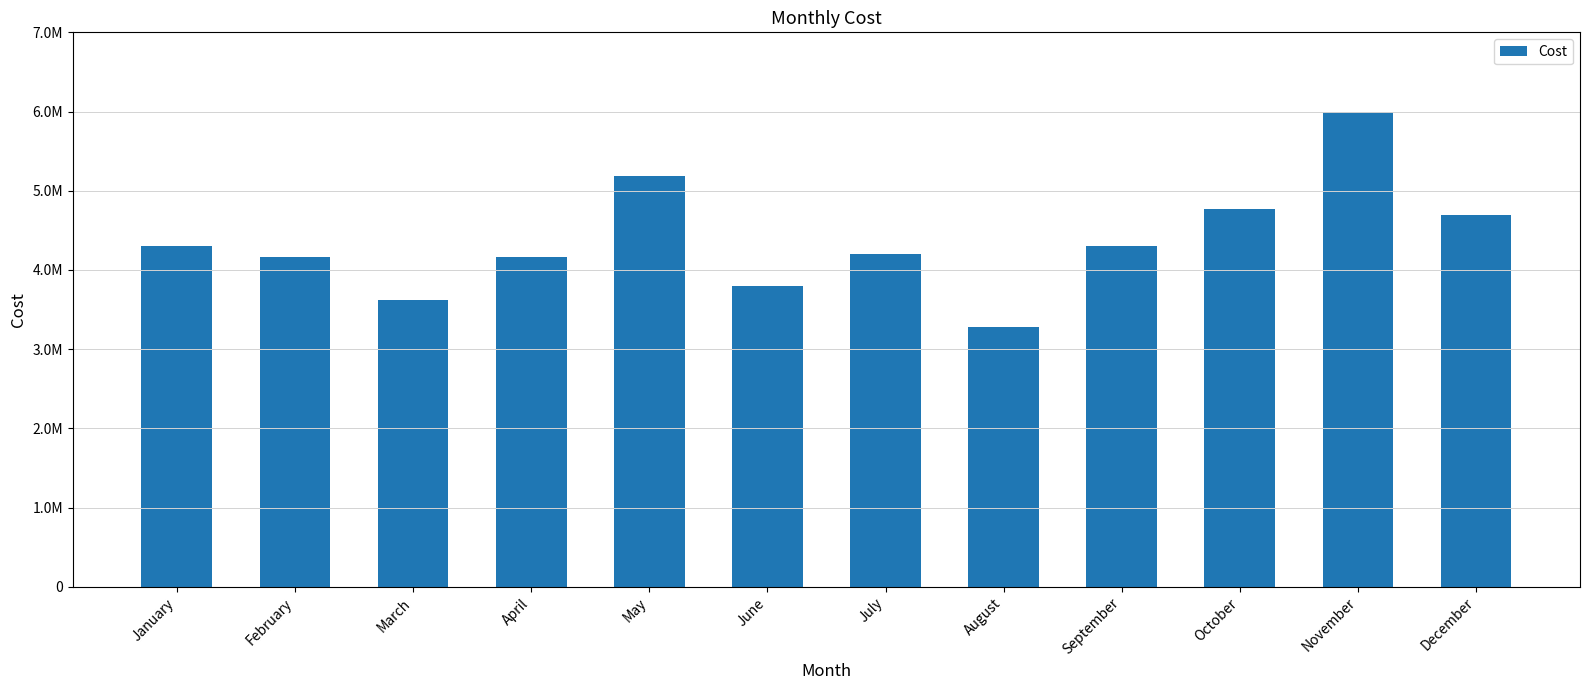

List the labels in order of value, smallest first.

August, March, June, February, April, July, January, September, December, October, May, November